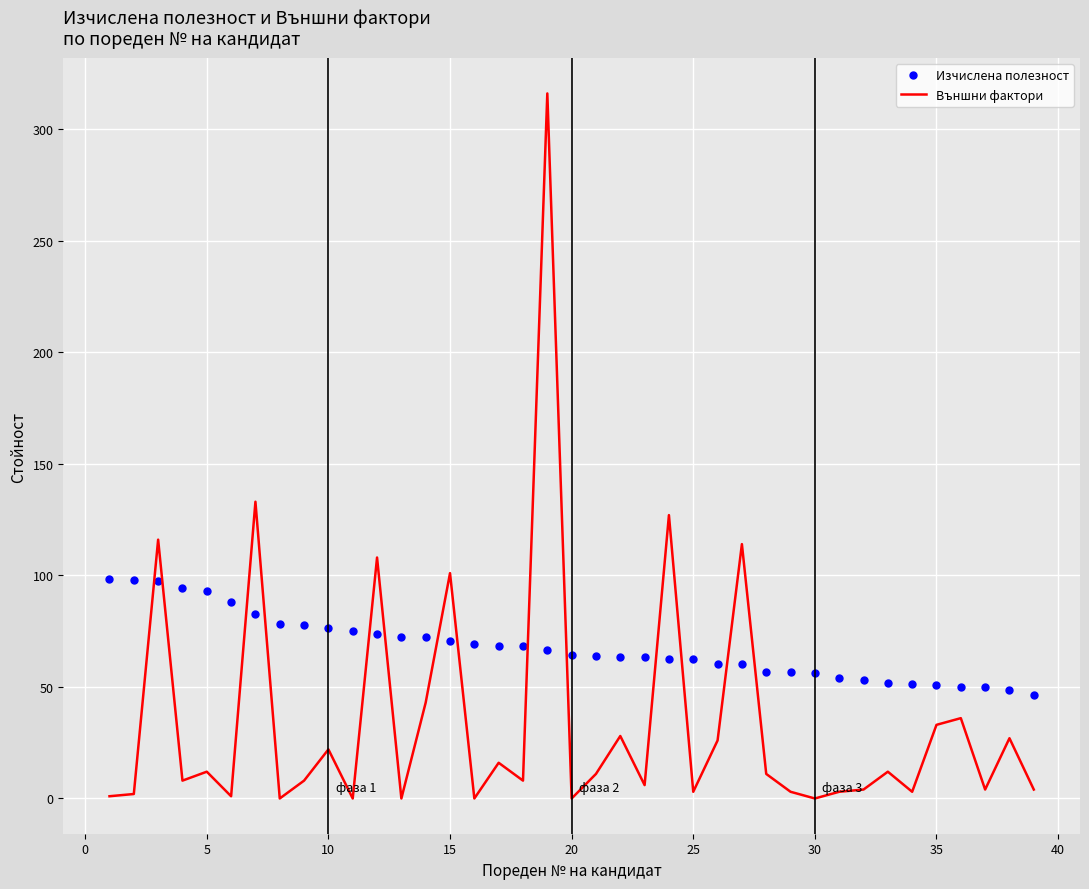

Which series has the largest total across all categories?

Изчислена полезност